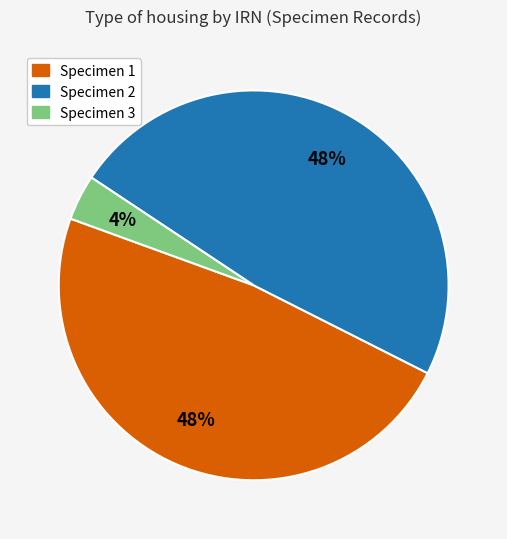

Is it true that Specimen 3 is 4% of the pie?

True